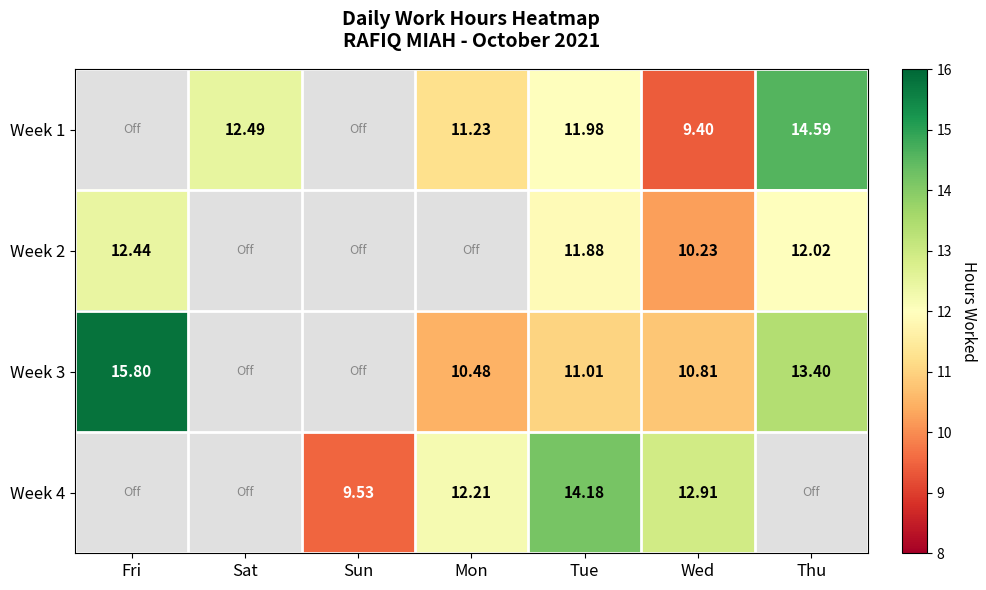

Is the value of Week 3 at Mon greater than the value of Week 1 at Wed?

Yes